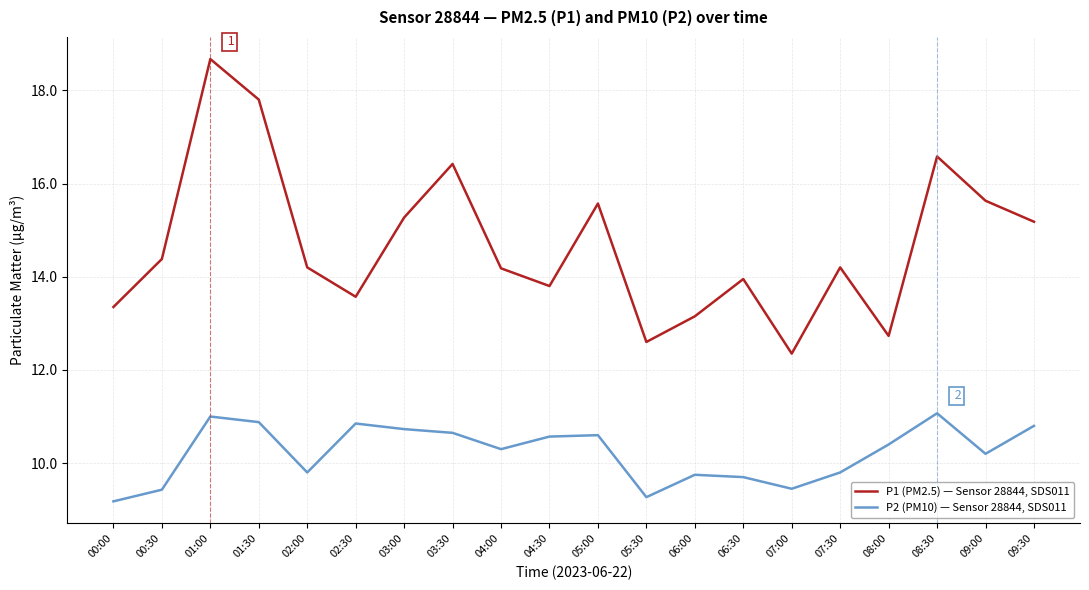

Between 06:00 and 07:00, which series saw the biggest shift?

P1 (PM2.5) — Sensor 28844, SDS011